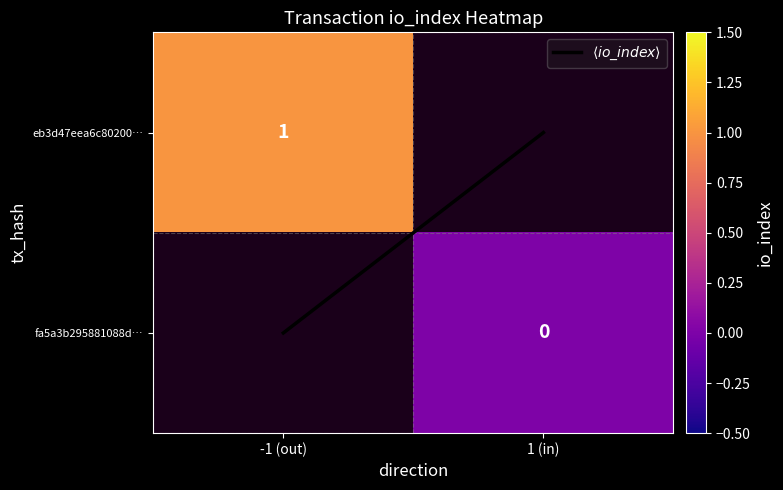

Which category has the lowest value in the fa5a3b295881088d… series?

-1 (out)